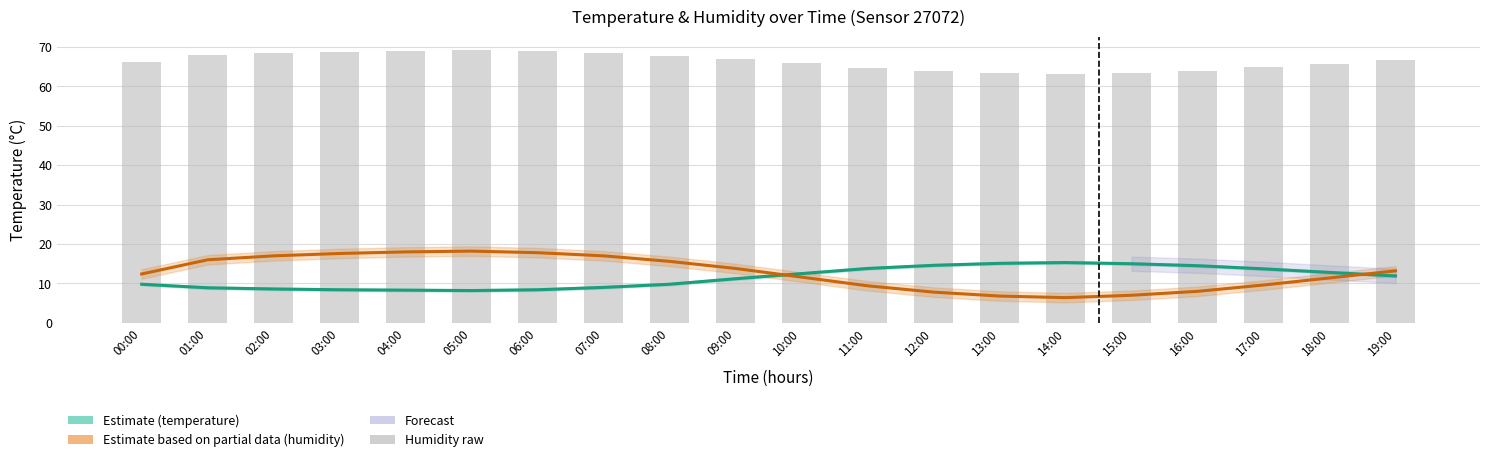

What is the average value of the temperature (Estimate) series?

11.5